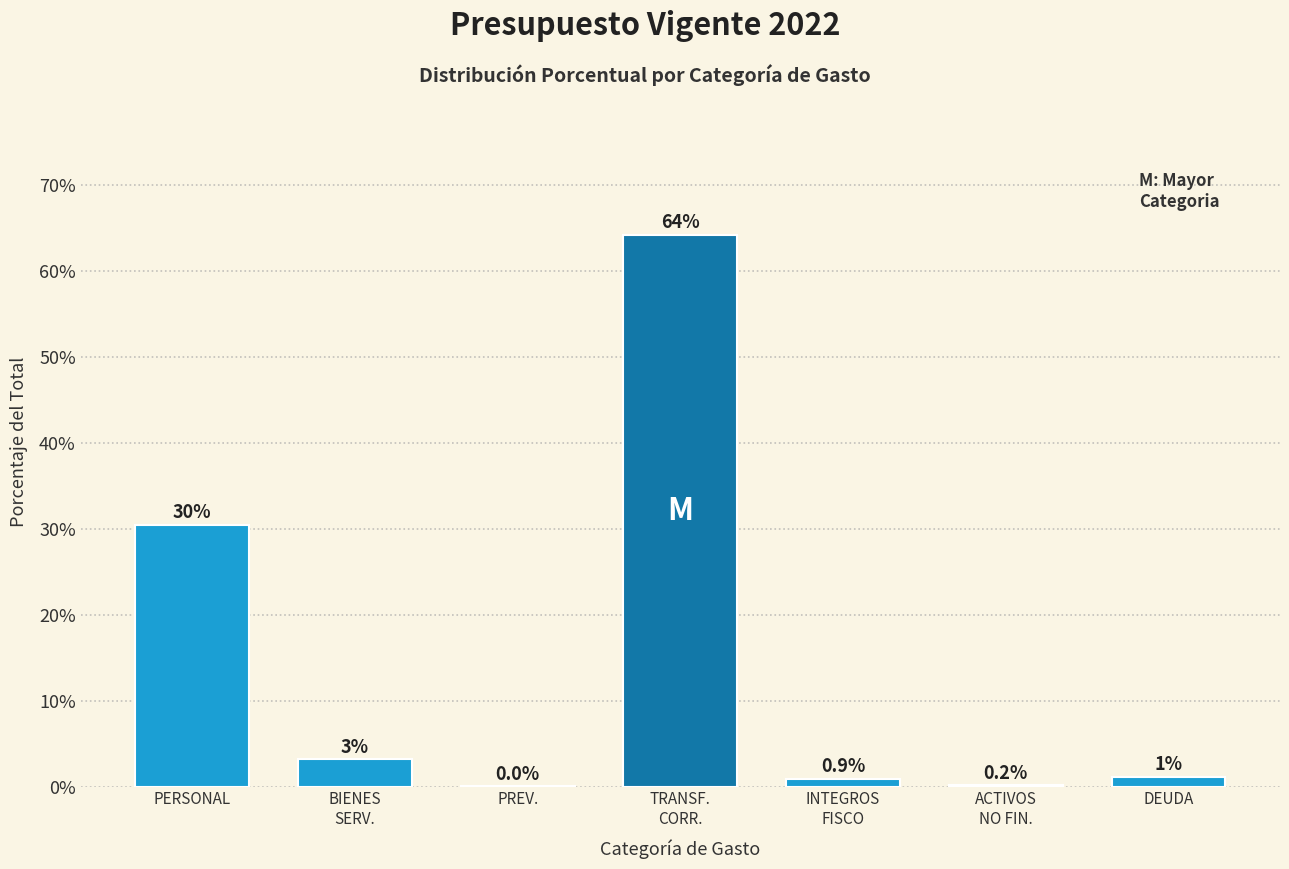

Is it true that the value at PERSONAL is 30.4?

True